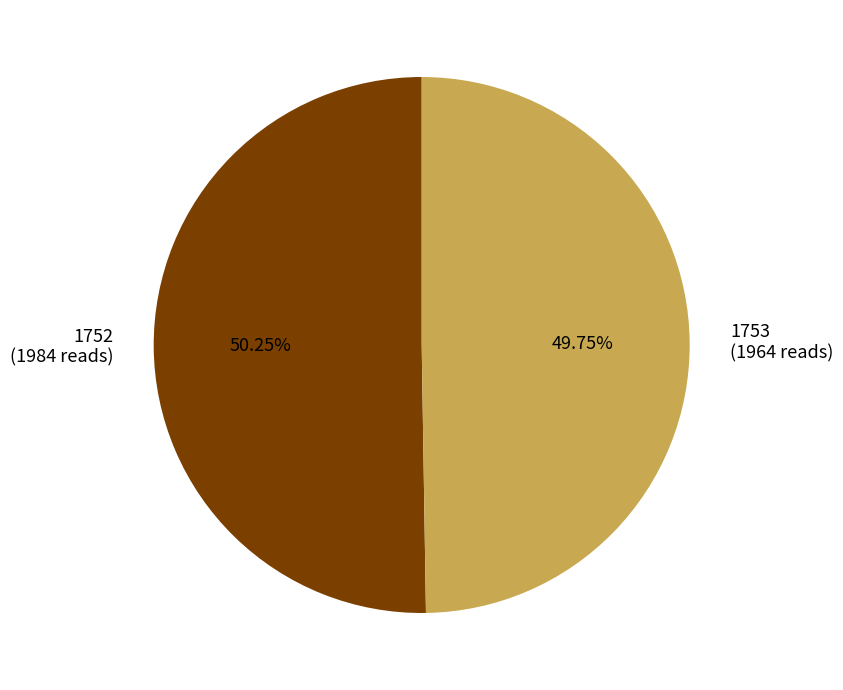

Do 1752 and 1753 together represent more than half of the pie?

Yes